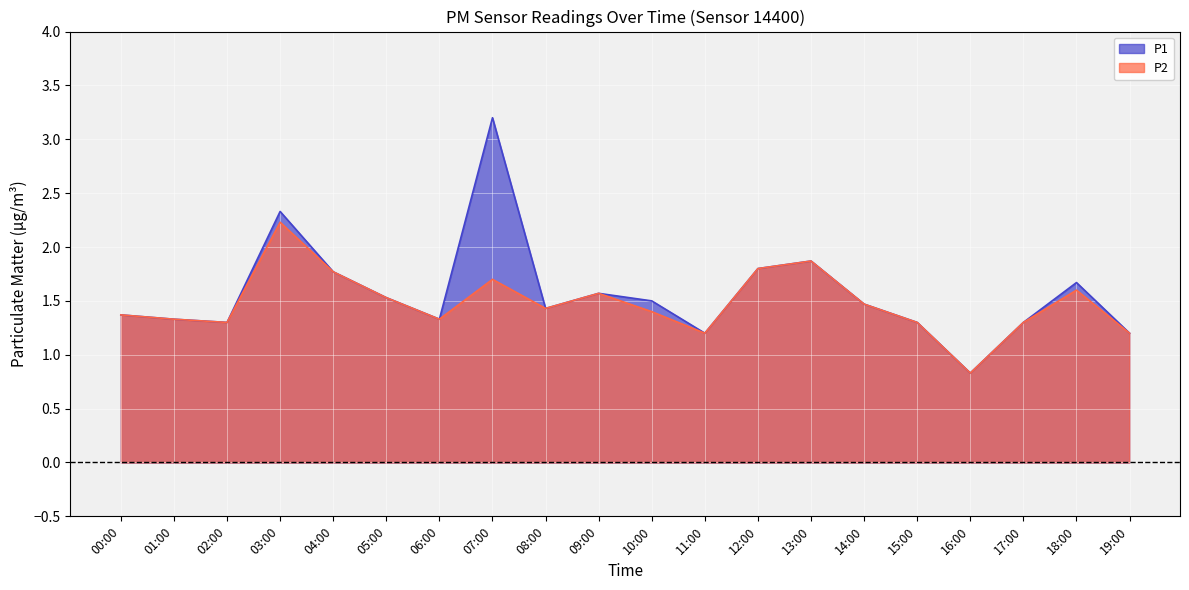

Does the chart display data point markers on the line(s)?

No